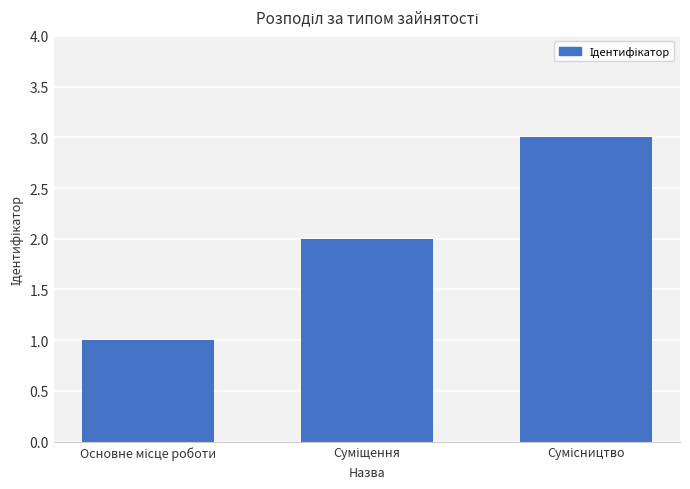

What is the sum of all values?

6